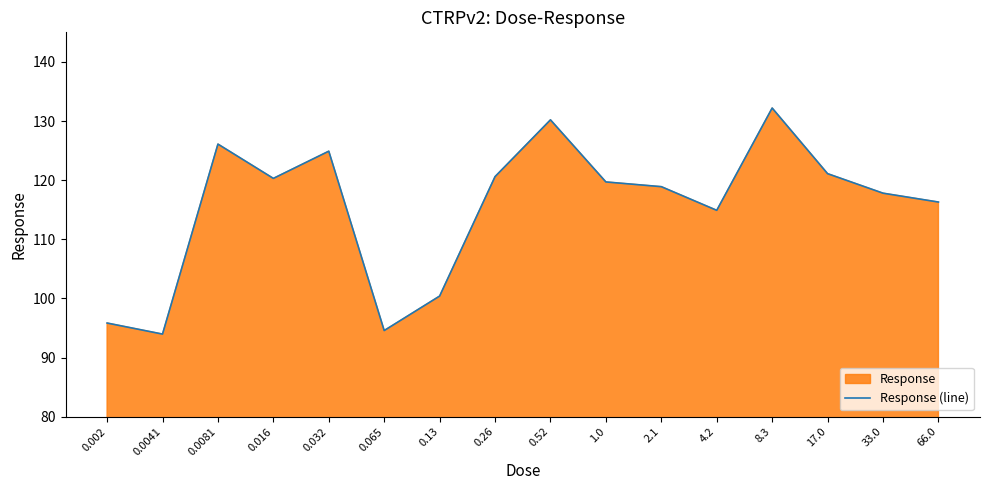

How many points are higher than both their immediate neighbors (excluding endpoints)?

4